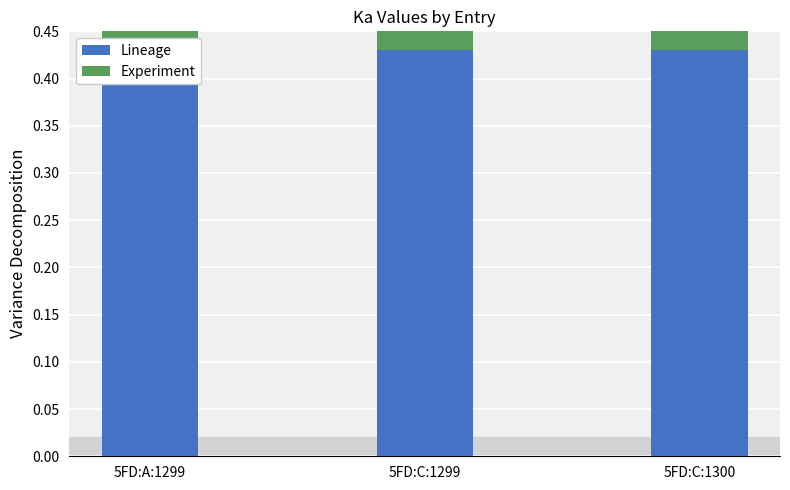

Reading left to right, list all the values displayed in this chart.

Lineage: 5FD:A:1299=0.4	5FD:C:1299=0.4	5FD:C:1300=0.4
Experiment: 5FD:A:1299=0.3	5FD:C:1299=0.3	5FD:C:1300=0.3